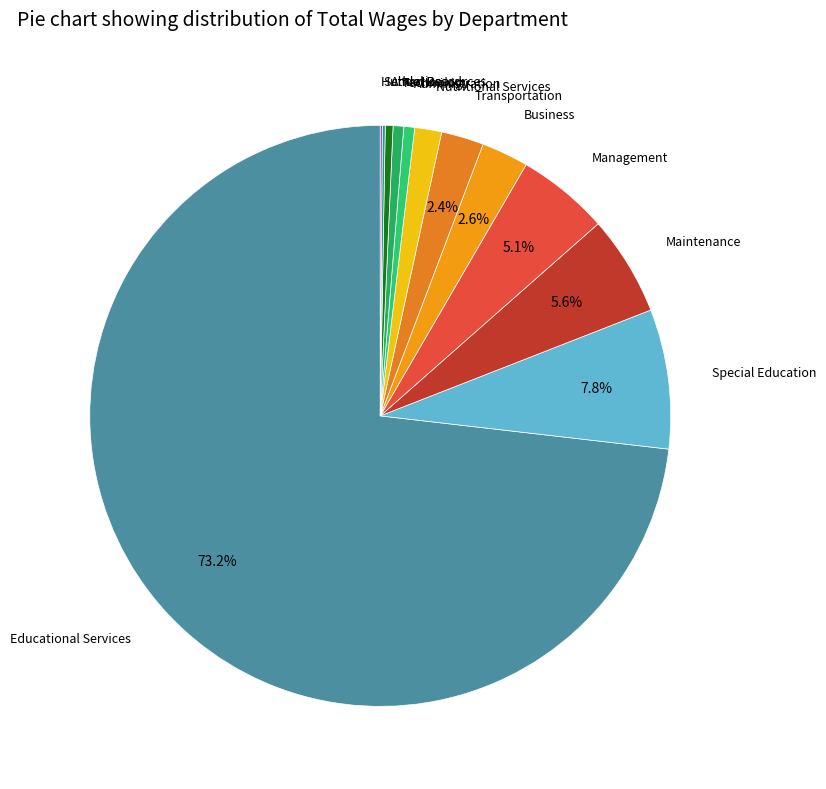

Which slice represents more than half of the pie?

Educational Services